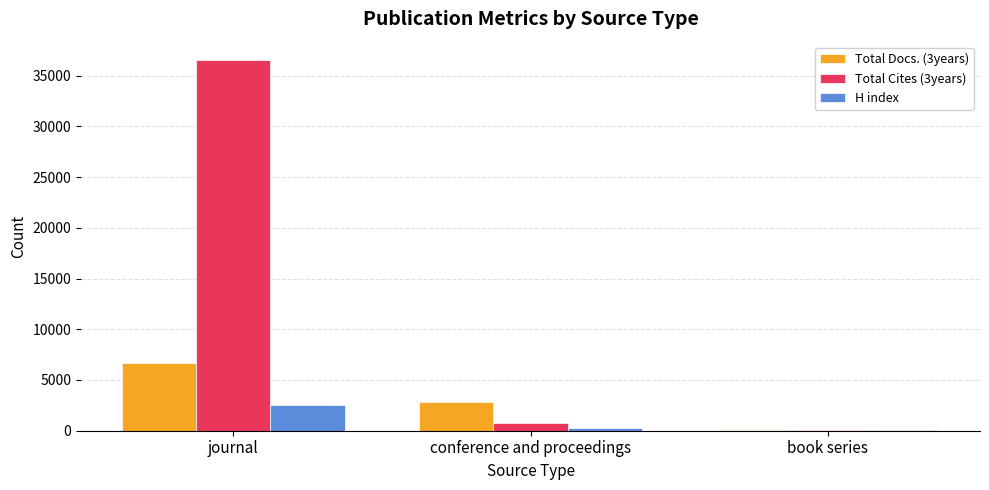

What is the sum of all H index values?

2842